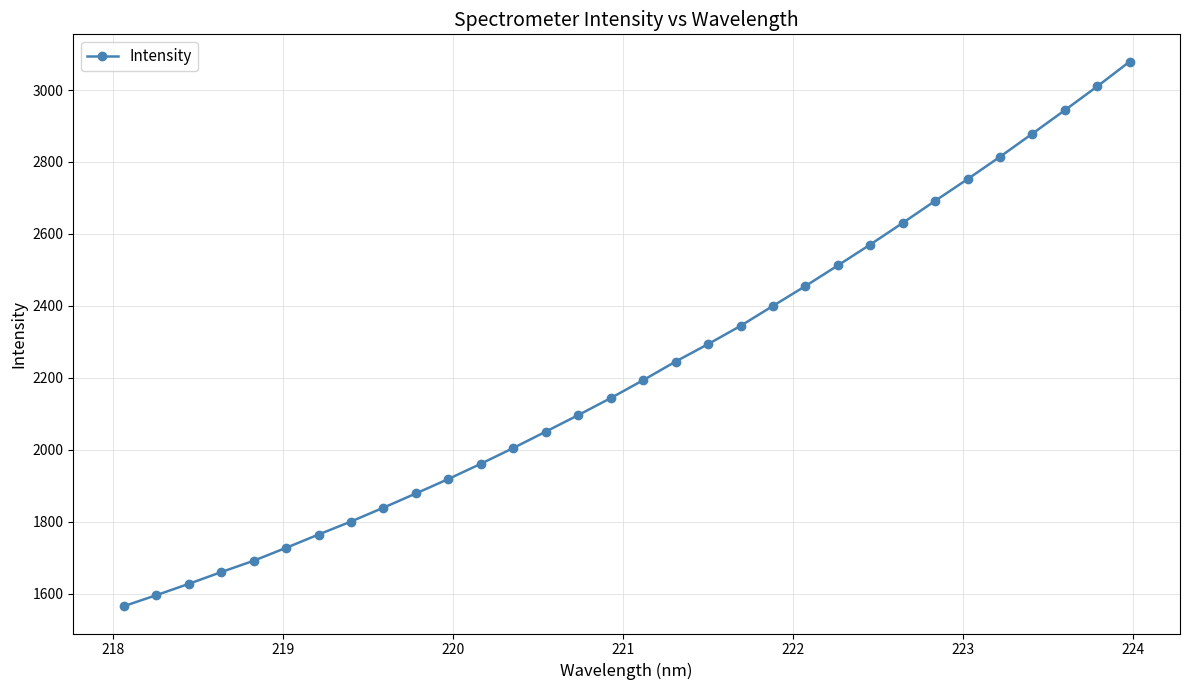

How many lines are shown in the chart?

1